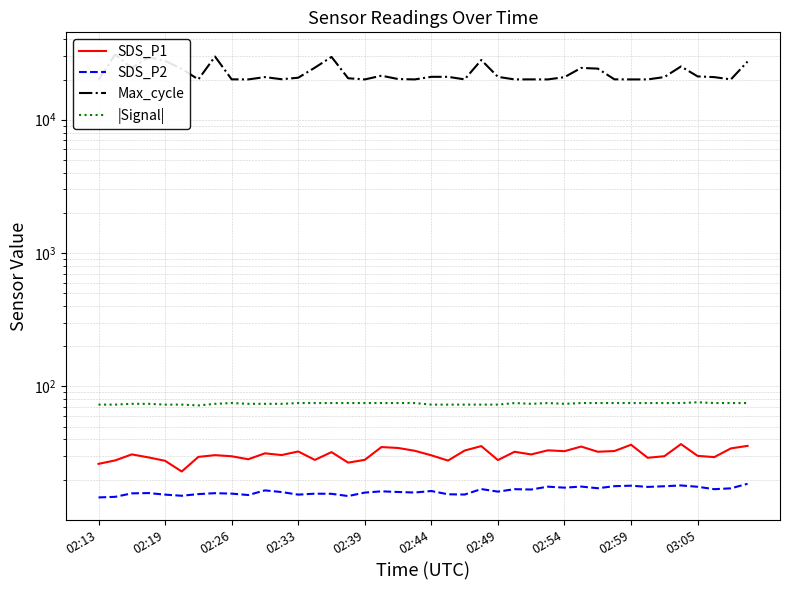

At which label does |Signal| reach its minimum?

02:49